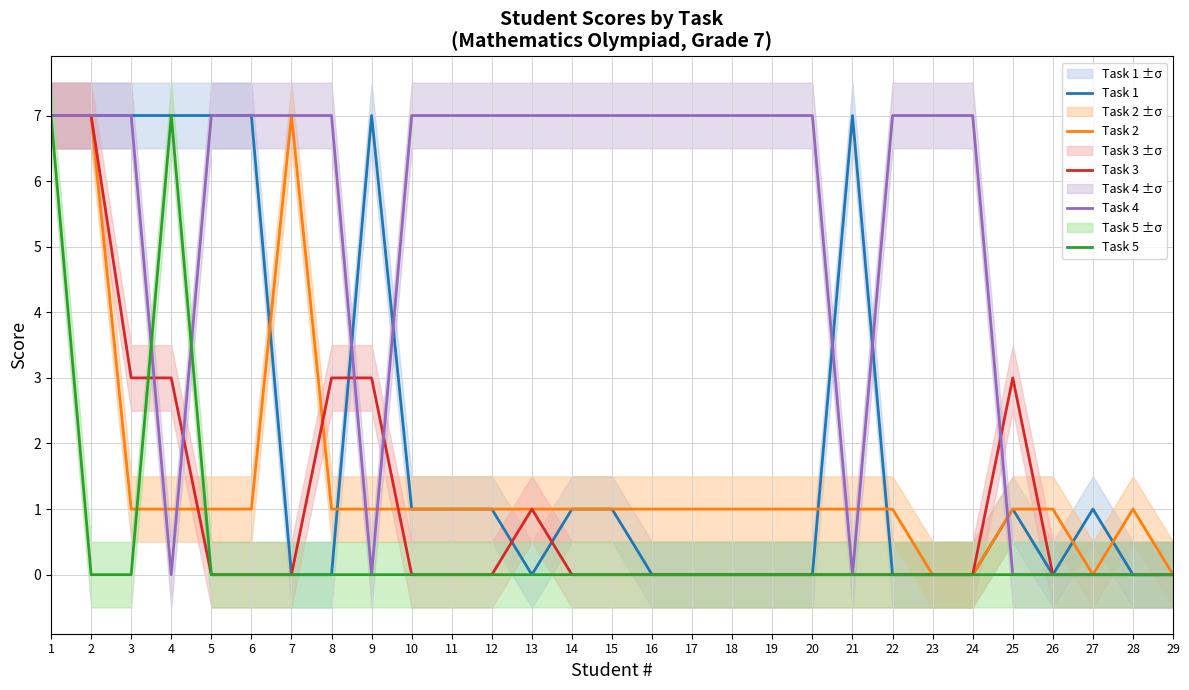

At which category is the sum across all series the highest?

1